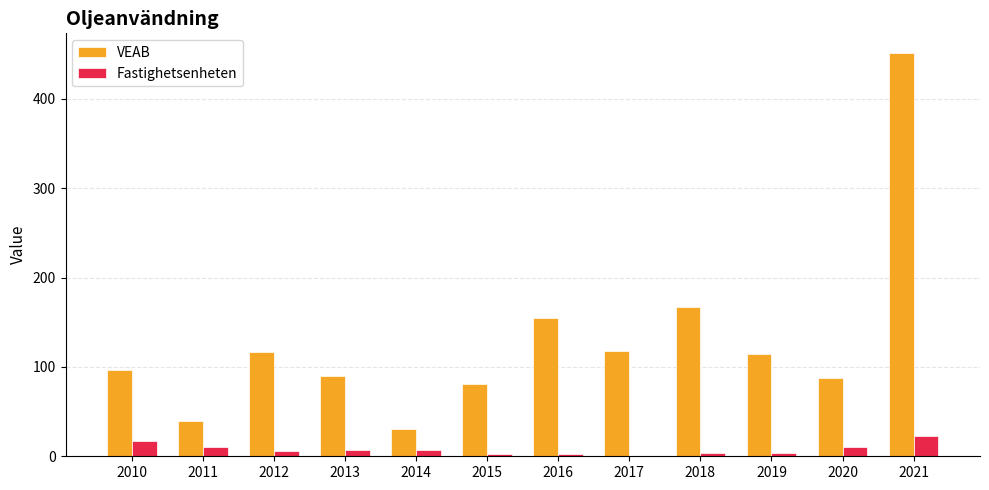

At which label is VEAB closest to 240?

2018